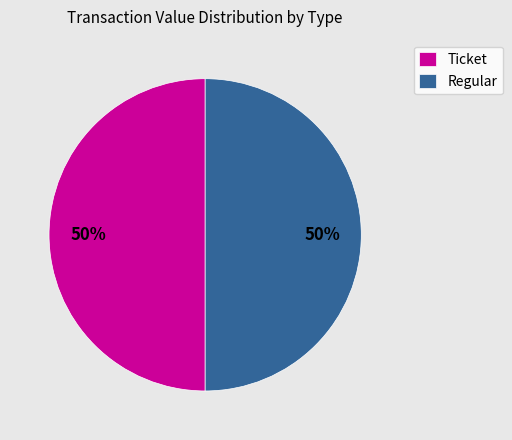

Count the number of slices in the pie.

2